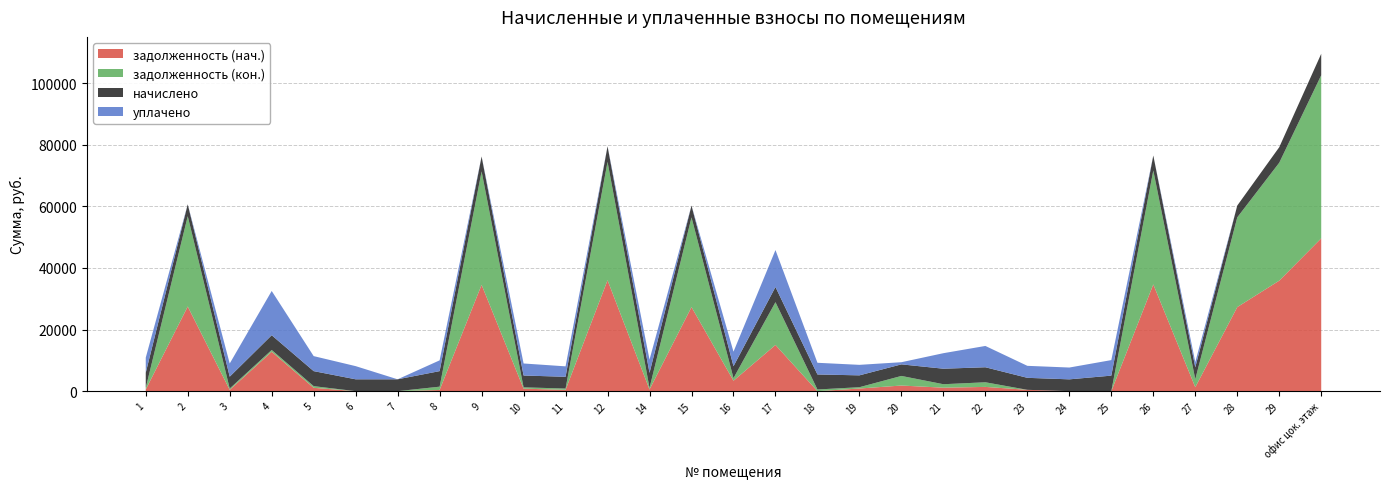

Reading left to right, list all the values displayed in this chart.

задолженность (нач.): 543.9	27474.7	427.5	12791.9	1083.4	0.0	0.0	385.9	34507.6	809.6	423.8	36008.3	539.5	27287.1	3385.4	14994.2	0.0	855.0	1827.0	1125.0	1378.3	432.6	0.0	0.0	34648.5	1286.6	27287.1	35867.4	49605.1
задолженность (кон.): 543.9	29326.5	427.5	575.0	541.7	0.0	0.0	1068.0	36833.4	428.6	423.8	38435.3	539.5	29126.3	845.0	13892.1	541.7	427.5	3114.8	1126.7	1503.9	0.0	0.0	0.0	36983.8	2593.1	29126.3	38284.8	52948.5
начислено: 4894.9	3860.6	3847.4	4789.4	4875.1	3847.4	3847.4	5046.4	4848.8	3840.8	3814.5	5059.6	4855.3	3834.2	3854.0	4921.2	4875.1	3847.4	3755.2	5033.2	4875.1	3893.5	3834.2	5039.8	4868.6	3847.4	3834.2	5039.8	6970.1
уплачено: 4894.9	0.0	4274.9	14368.3	4875.1	4274.4	0.0	3500.0	0.0	3905.0	3390.6	0.0	4315.8	0.0	4732.2	12000.0	3791.8	3410.3	700.0	5040.0	6917.4	3893.5	3834.2	5039.8	0.0	1710.0	0.0	0.0	0.0